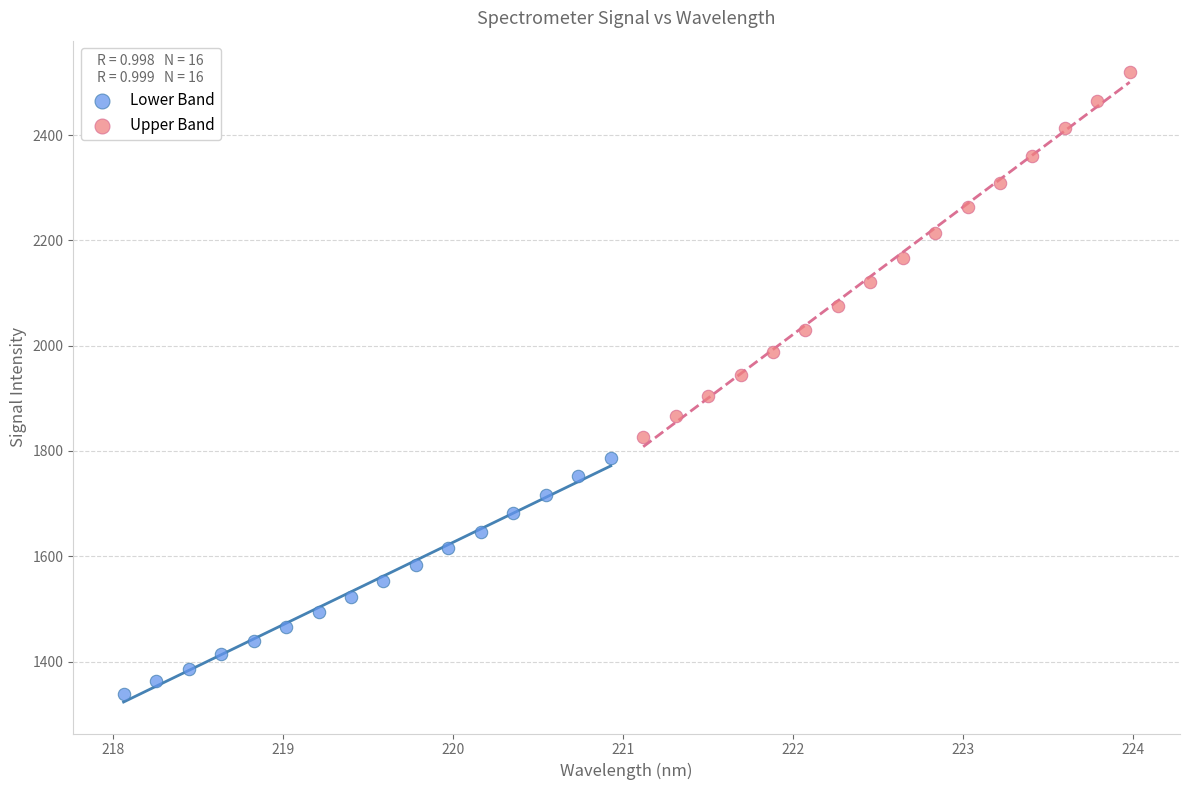

Which series has the largest Y range (max minus min)?

Upper Band